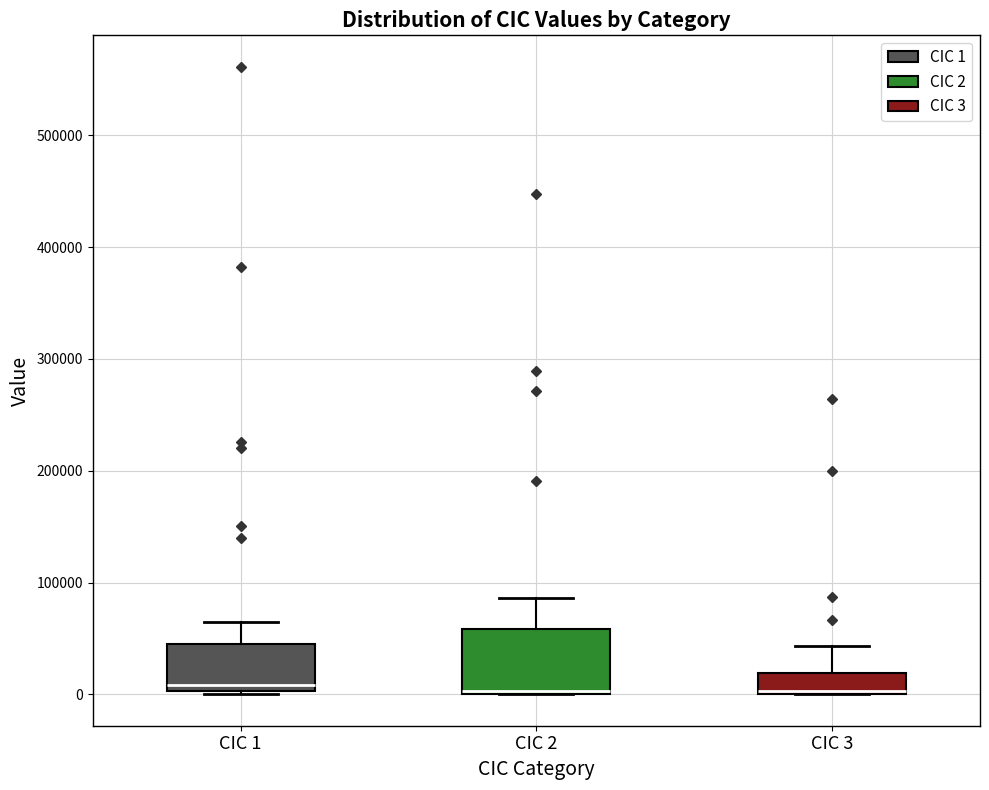

Reading left to right, read every box against the y-axis: the position of its median line, the range the box covers, and the ends of its whiskers. The values are not printed on the chart, so give them approximately, as read against the axis.

CIC 1: median 10000, box 0 to 50000, whiskers 0 (just below the box's lower edge) to 60000
CIC 2: median 0 (just above the box's lower edge), box 0 to 60000, whiskers 0 to 90000
CIC 3: median 0 (drawn on the box's lower edge), box 0 to 20000, whiskers 0 to 40000